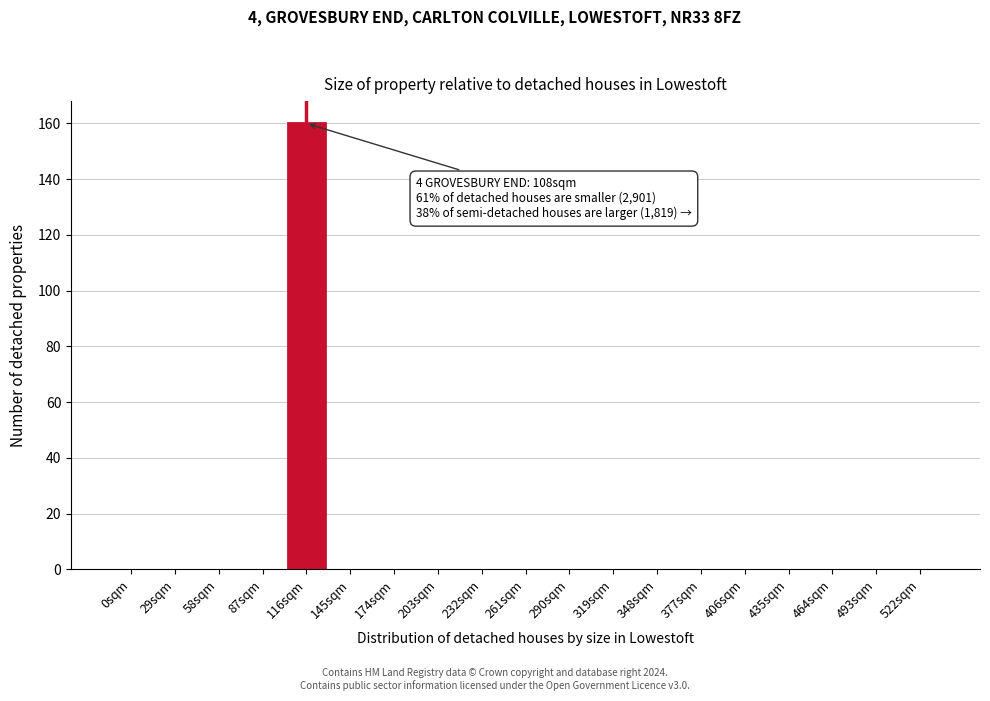

Reading right to left, extract all data points from this chart.

522sqm=0	493sqm=0	464sqm=0	435sqm=0	406sqm=0	377sqm=0	348sqm=0	319sqm=0	290sqm=0	261sqm=0	232sqm=0	203sqm=0	174sqm=0	145sqm=0	116sqm=160	87sqm=0	58sqm=0	29sqm=0	0sqm=0